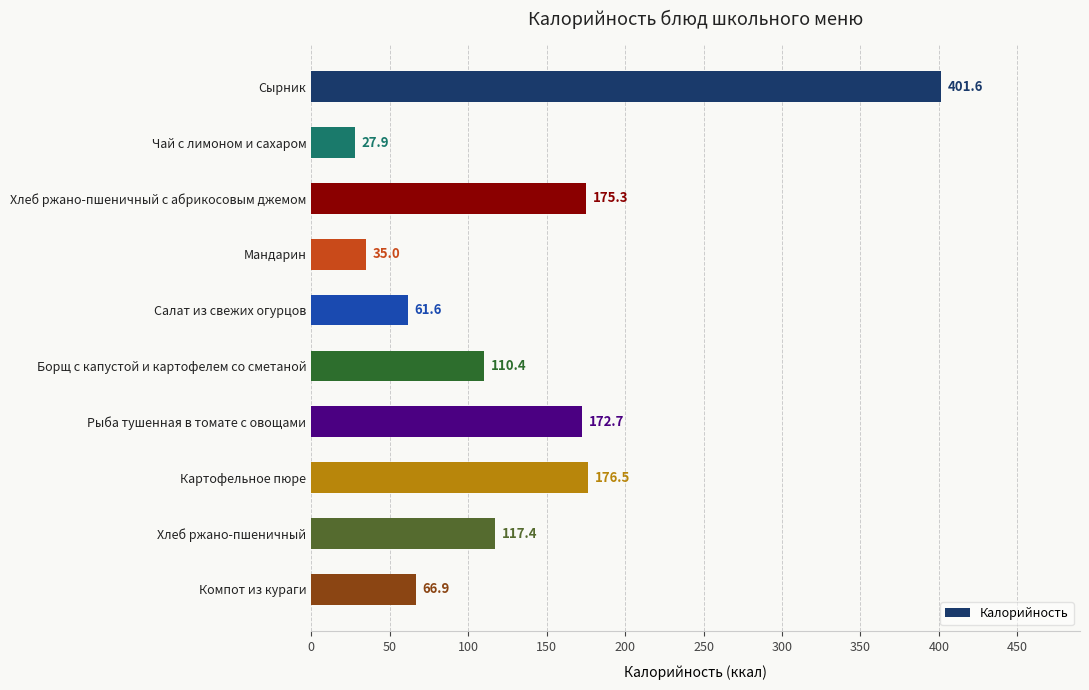

At which label is the value closest to 214?

Картофельное пюре